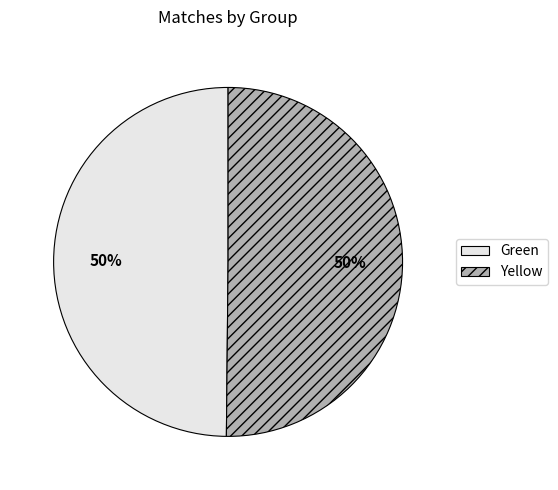

To the nearest percent, what is the combined percentage of Green and Yellow?

100%